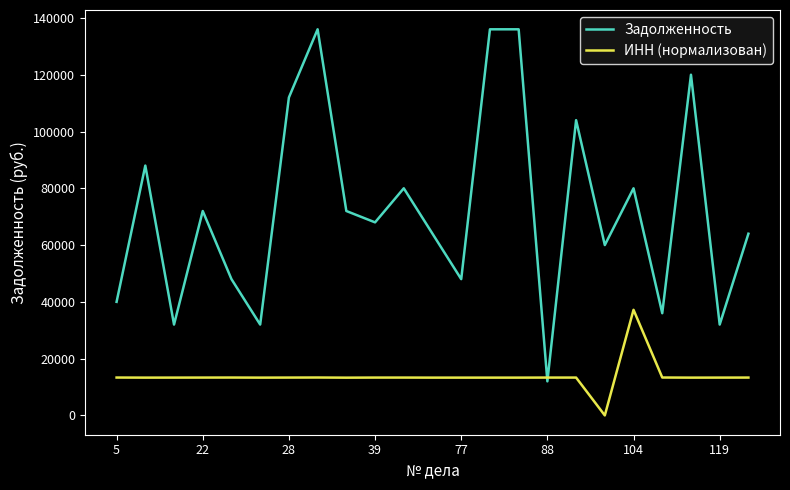

Which series has the largest range (max minus min)?

Задолженность